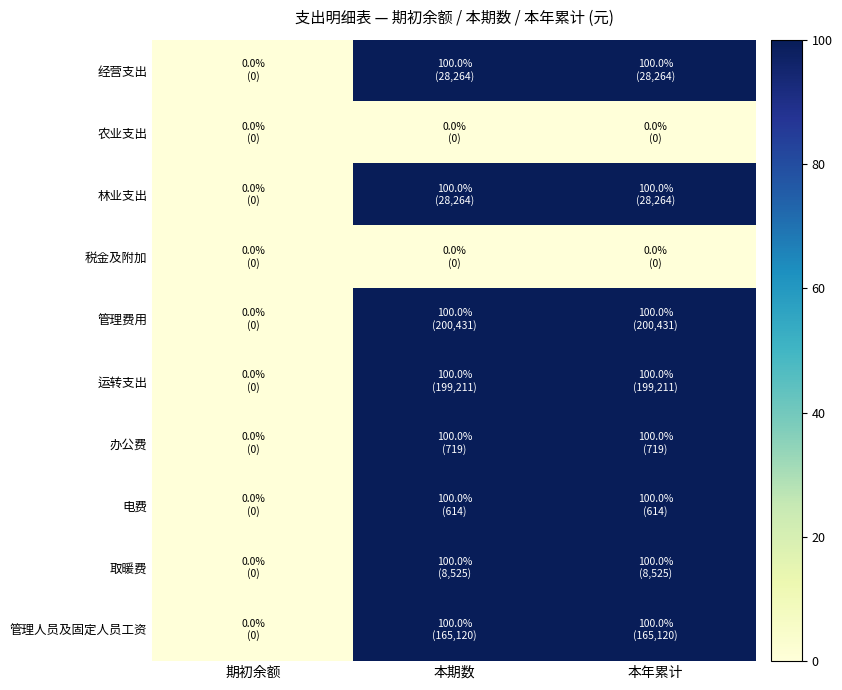

Rank the series by their maximum value, from lowest to highest.

农业支出, 税金及附加, 经营支出, 林业支出, 管理费用, 运转支出, 办公费, 电费, 取暖费, 管理人员及固定人员工资